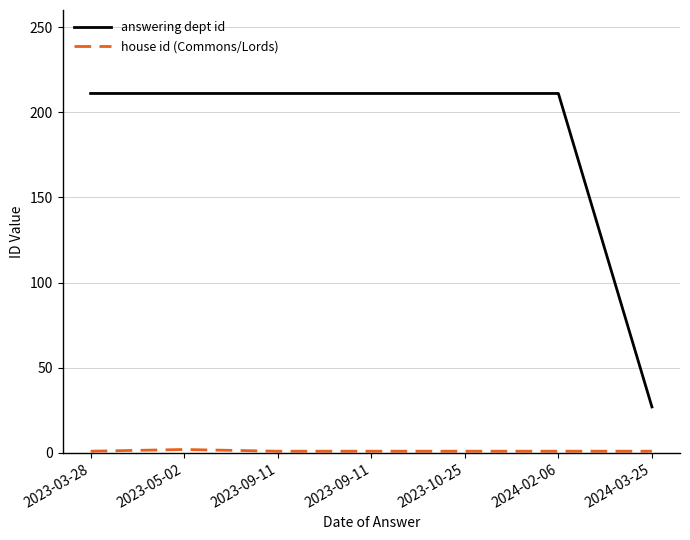

Which series has the largest range (max minus min)?

answering dept id